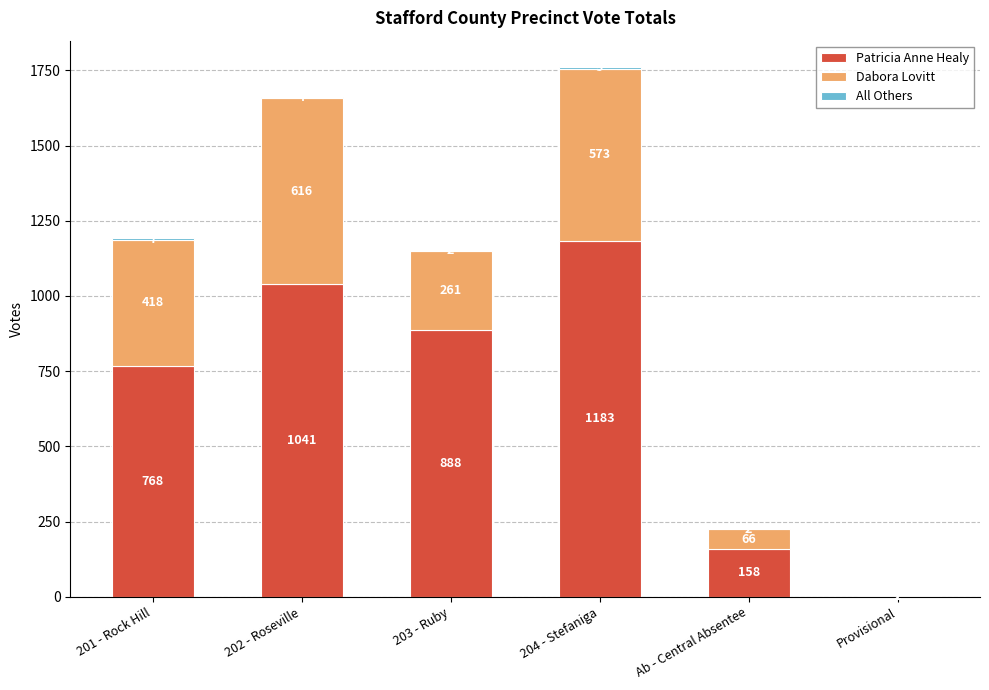

At which category is the sum across all series the highest?

204 - Stefaniga